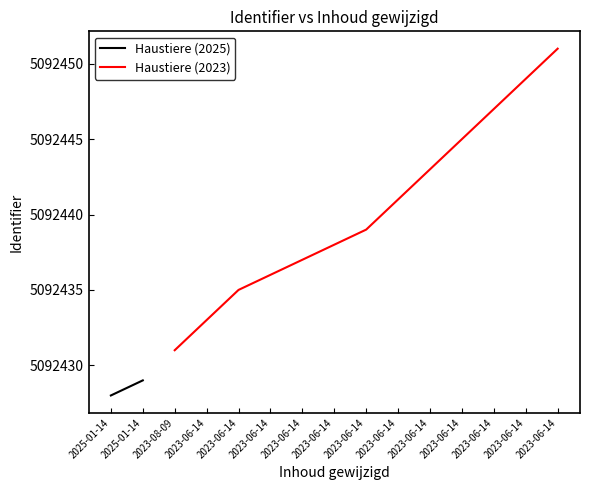

True or false: the data shows 3218970 at 2023-06-14.

False